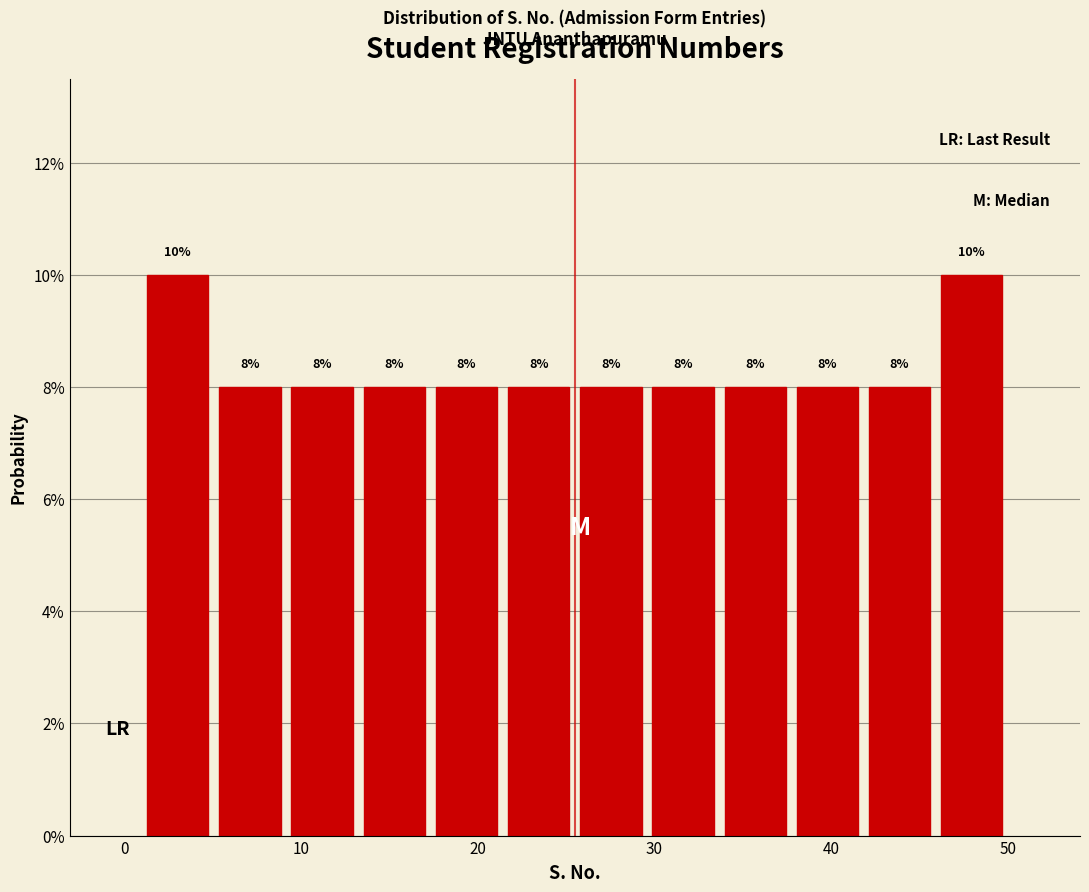

Reading left to right, list every bar in this chart as the range it spans on the x-axis followed by its height. The bar edges are not printed on the chart, so give them approximately, as read against the axis.

1 to 5: 10
5 to 9: 8
9 to 13: 8
13 to 17: 8
17 to 21: 8
21 to 26: 8
26 to 30: 8
30 to 34: 8
34 to 38: 8
38 to 42: 8
42 to 46: 8
46 to 50: 10